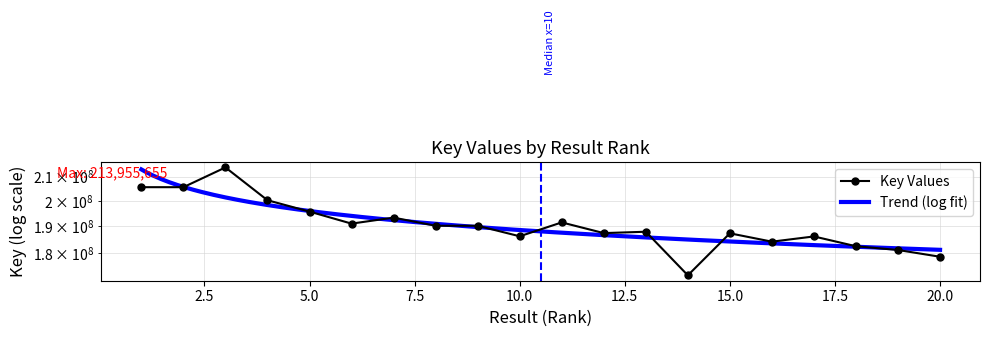

Which label corresponds to the largest value in the chart?

3